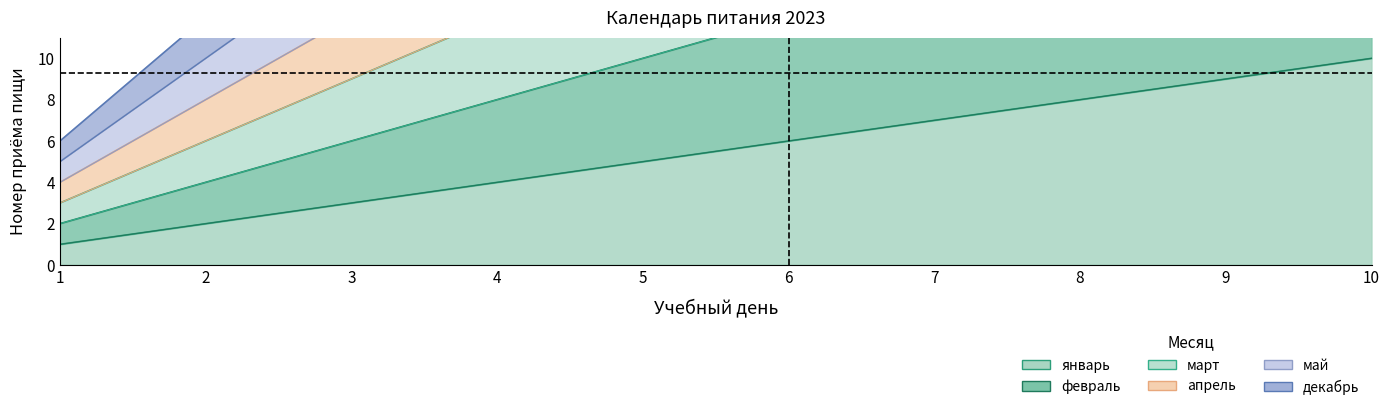

What is the total value across all series at 2?

26